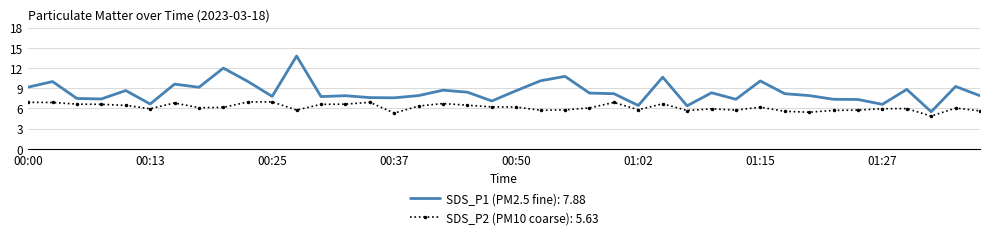

Which series has the widest spread of values?

SDS_P1 (PM2.5 fine): 7.88